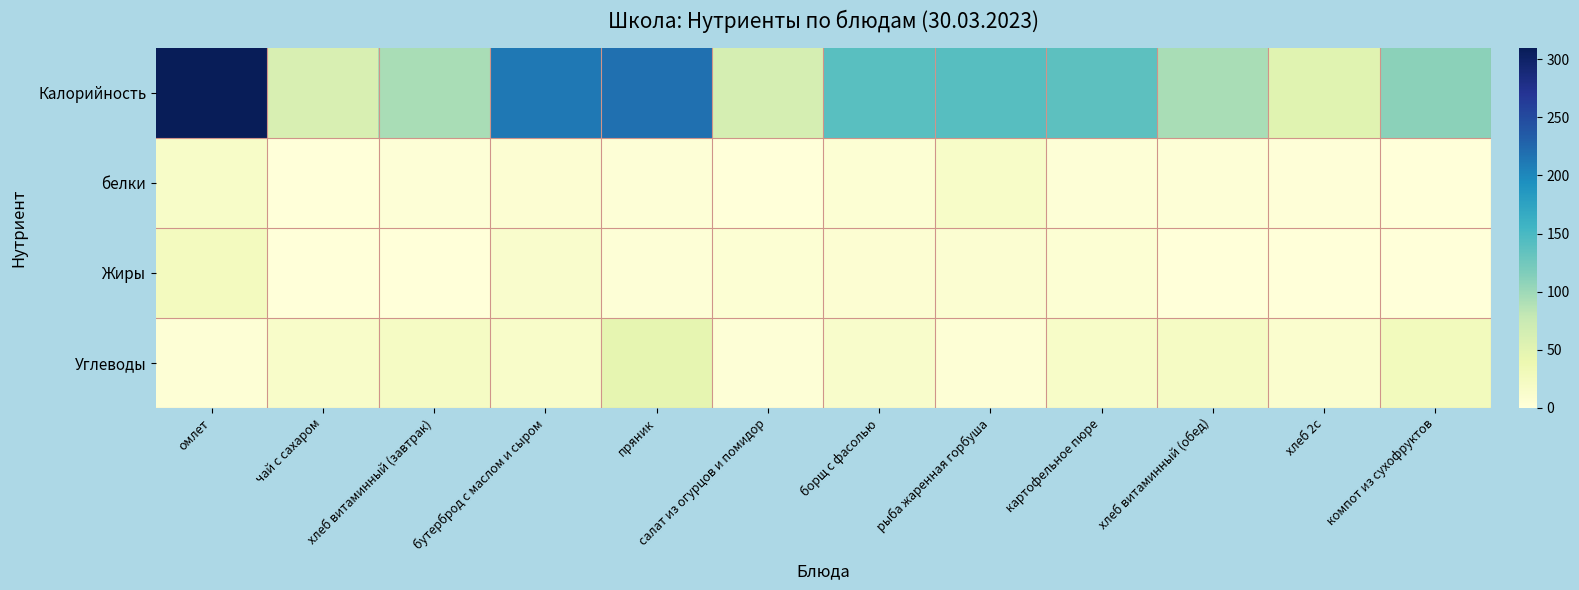

Rank the series by their maximum value, from lowest to highest.

белки, Жиры, Углеводы, Калорийность